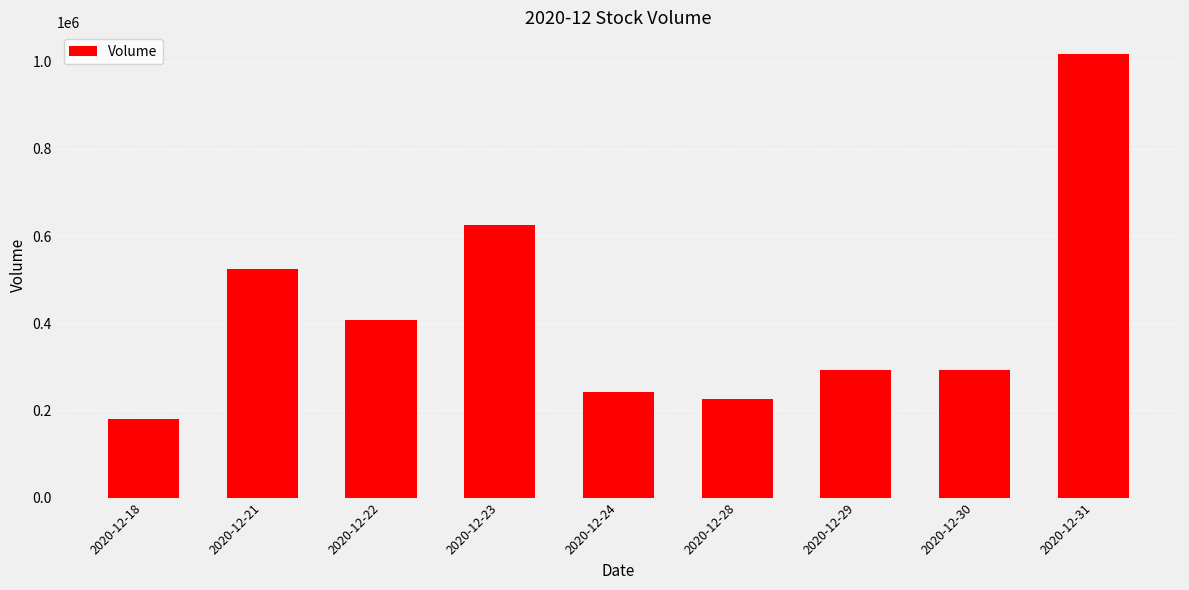

Are the bars horizontal?

No